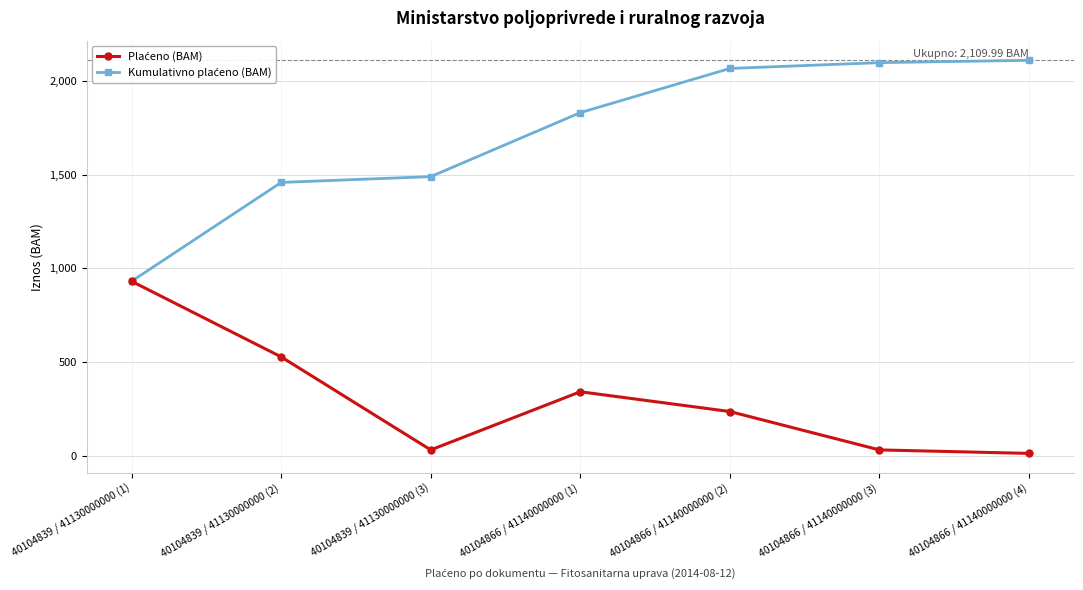

What is the label of the 6th point from the left?

40104866 / 41140000000 (3)